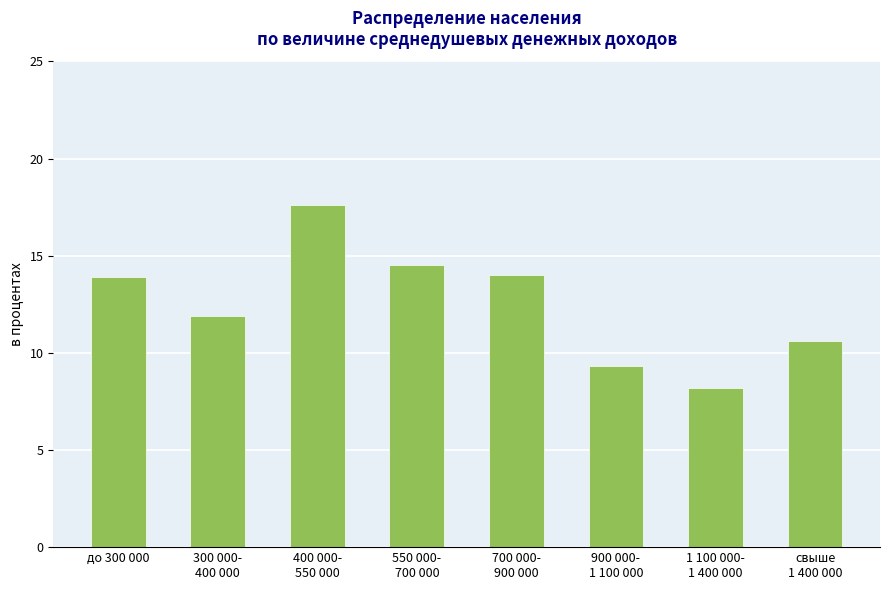

The value at свыше
1 400 000 is 16.2. True or false?

False